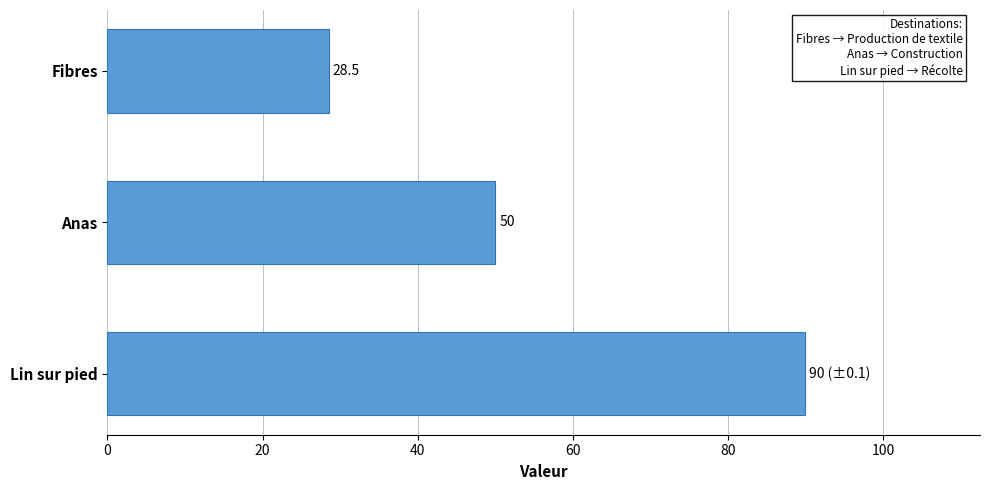

At which label is the value closest to 59?

Anas